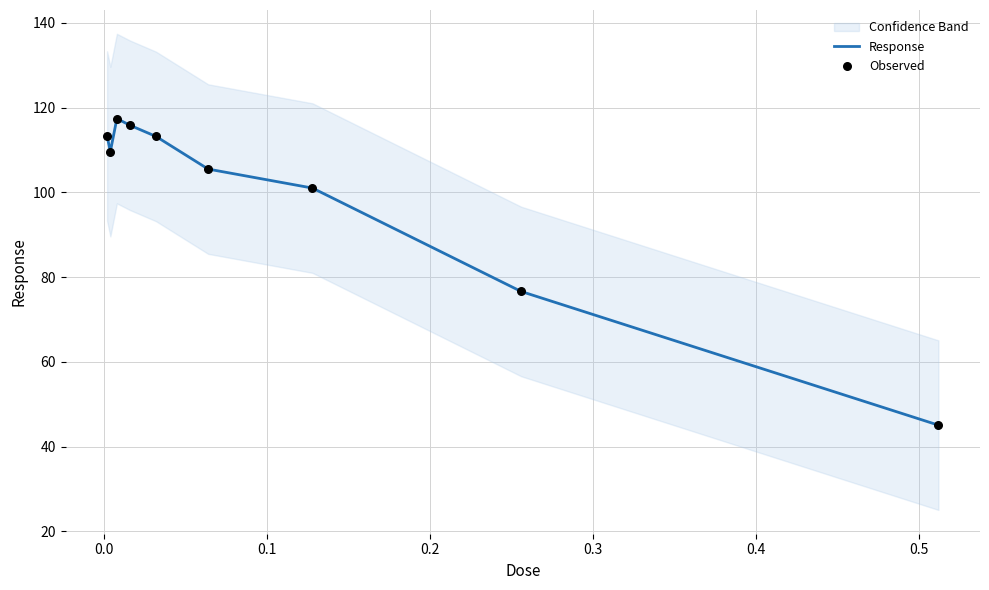

What is the minimum value for Response?

45.1